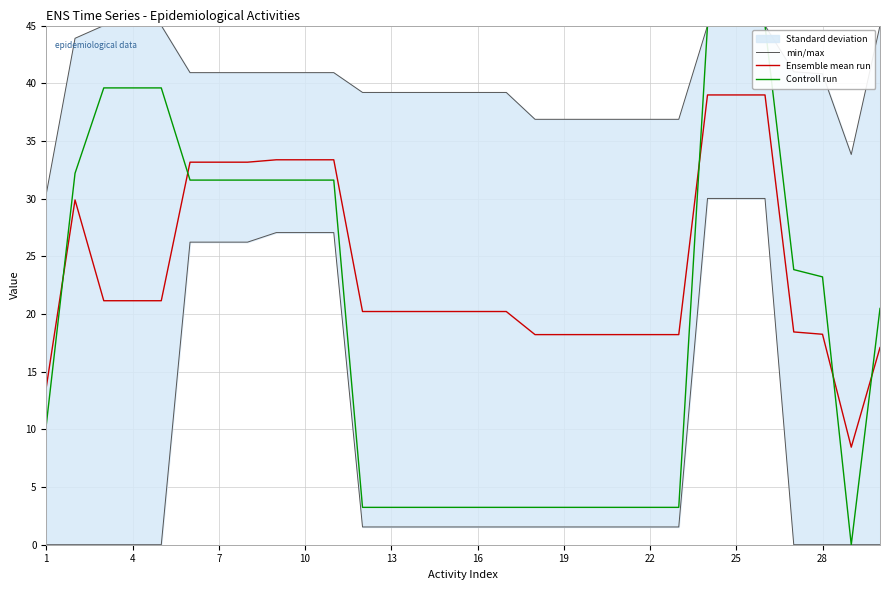

What is the highest value of the Ensemble mean run series?

39.0